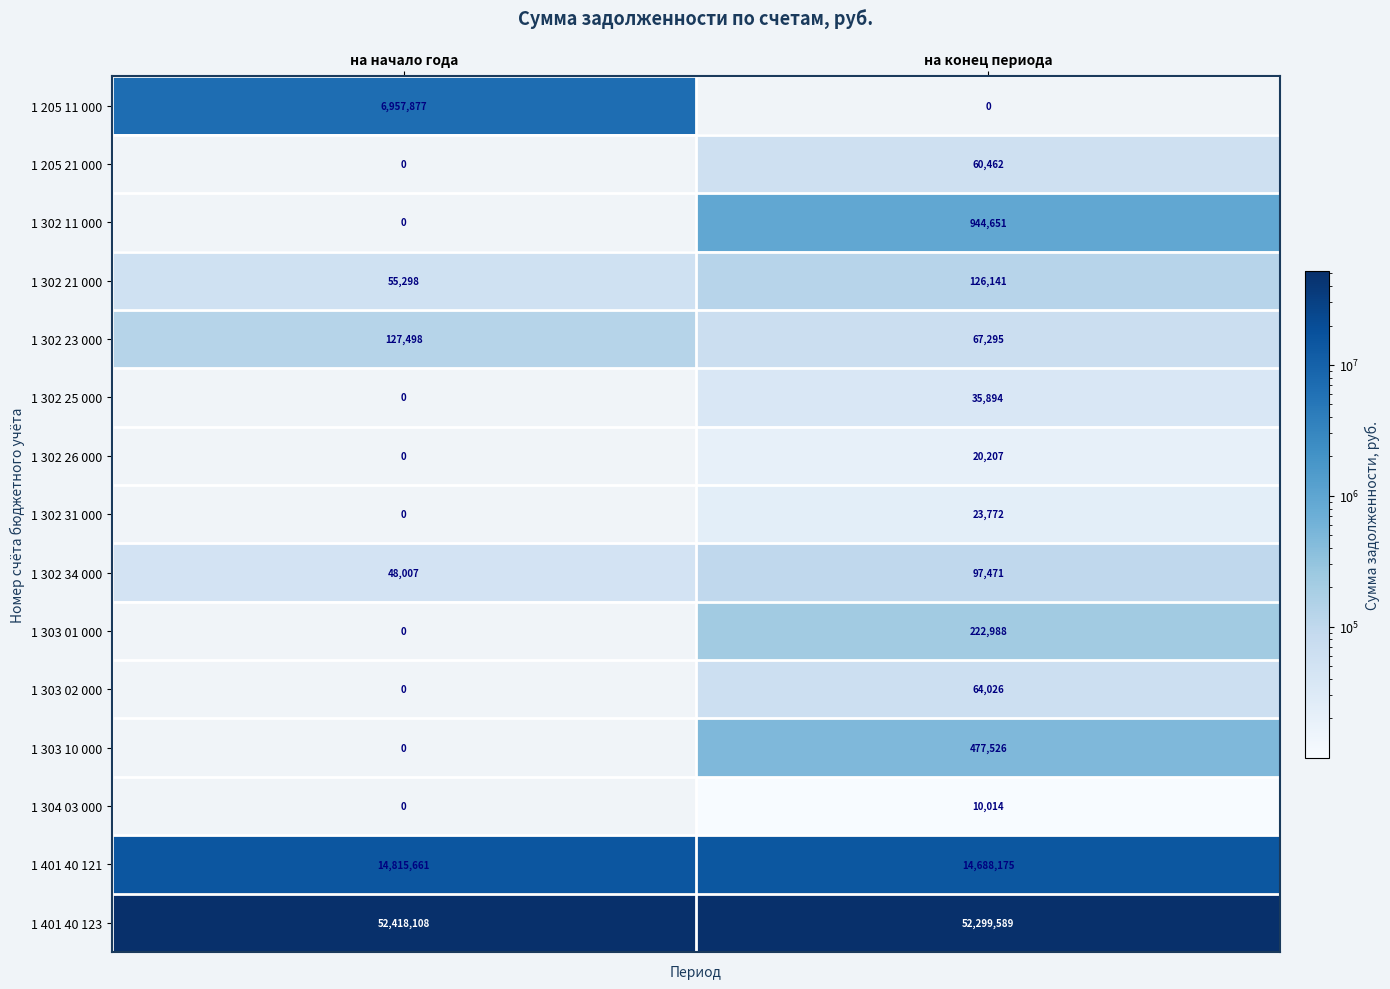

How many distinct data groups are displayed?

15